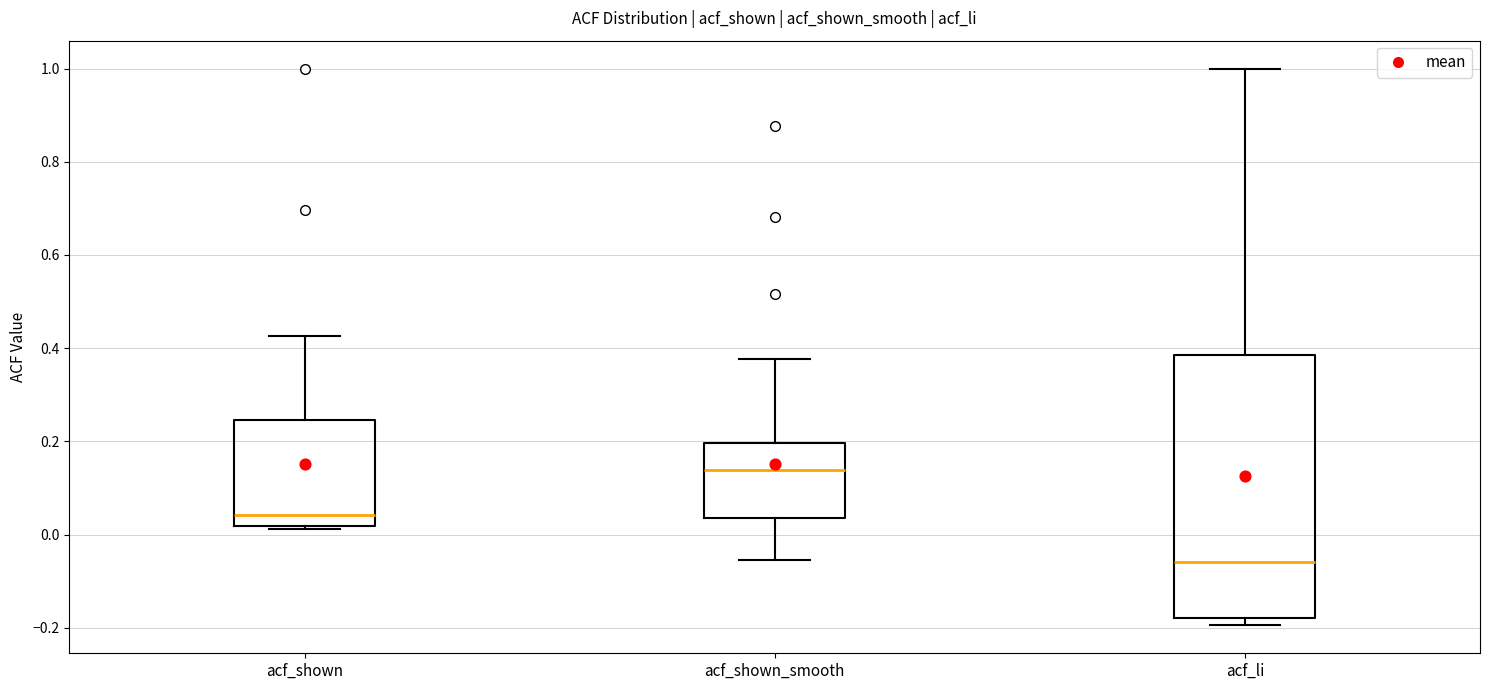

Comparing the boxes themselves (not the whiskers), which one is the tallest?

acf_li